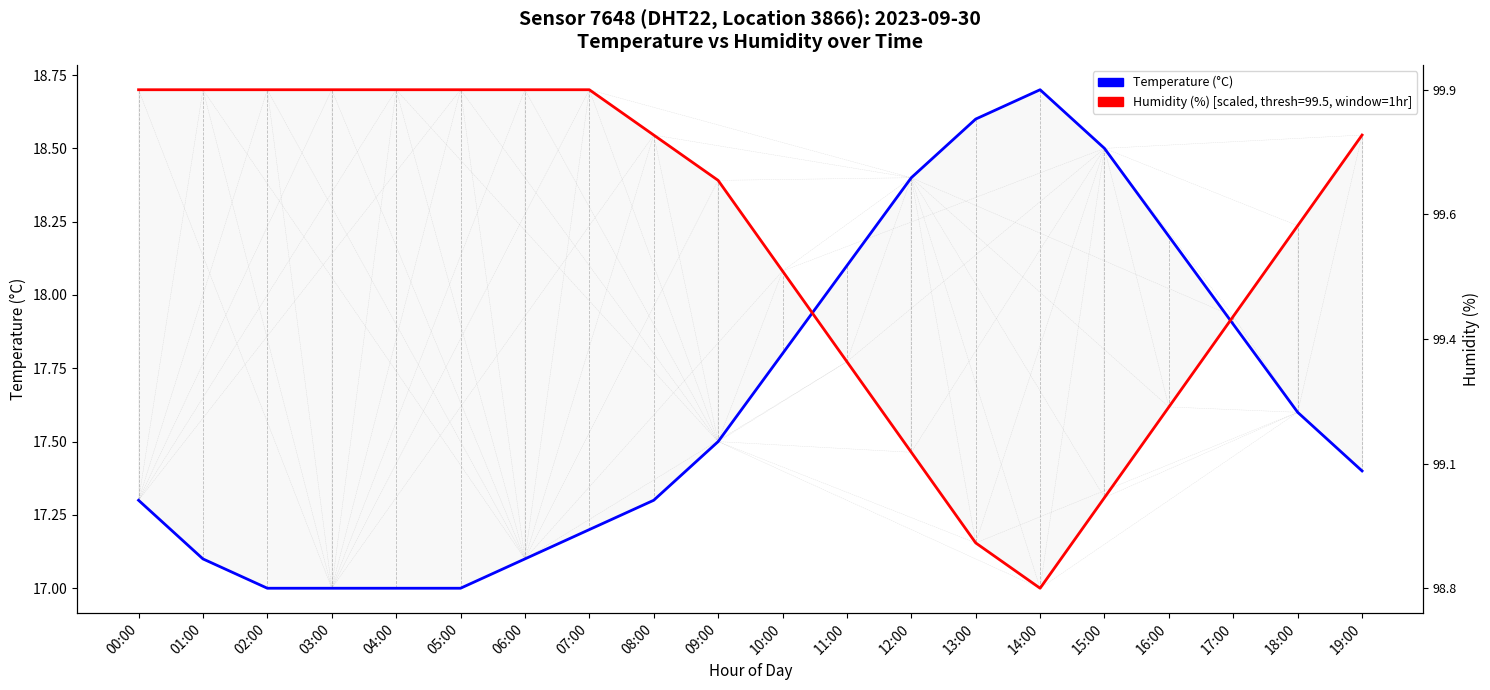

Reading left to right, extract all data points from this chart.

Temperature (°C): 17.3	17.1	17.0	17.0	17.0	17.0	17.1	17.2	17.3	17.5	17.8	18.1	18.4	18.6	18.7	18.5	18.2	17.9	17.6	17.4
Humidity (%) [scaled]: 18.7	18.7	18.7	18.7	18.7	18.7	18.7	18.7	18.5	18.4	18.1	17.8	17.5	17.2	17.0	17.3	17.6	17.9	18.2	18.5